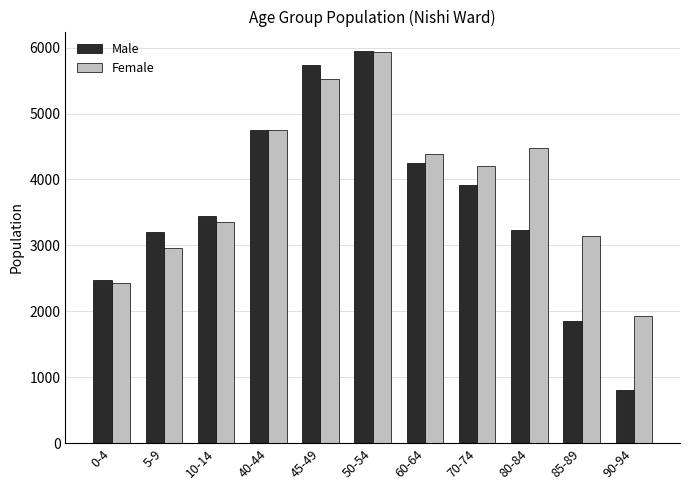

What is the sum of the Male values at 90-94 and 85-89?

2662